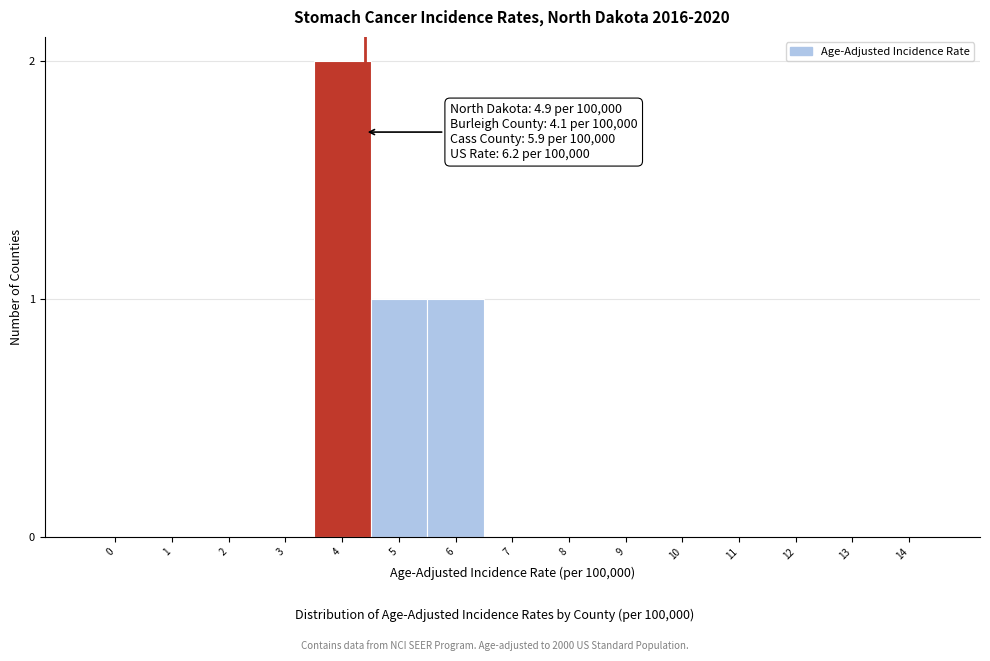

Reading left to right, what are all the values shown in this chart?

0=0	1=0	2=0	3=0	4=2	5=1	6=1	7=0	8=0	9=0	10=0	11=0	12=0	13=0	14=0